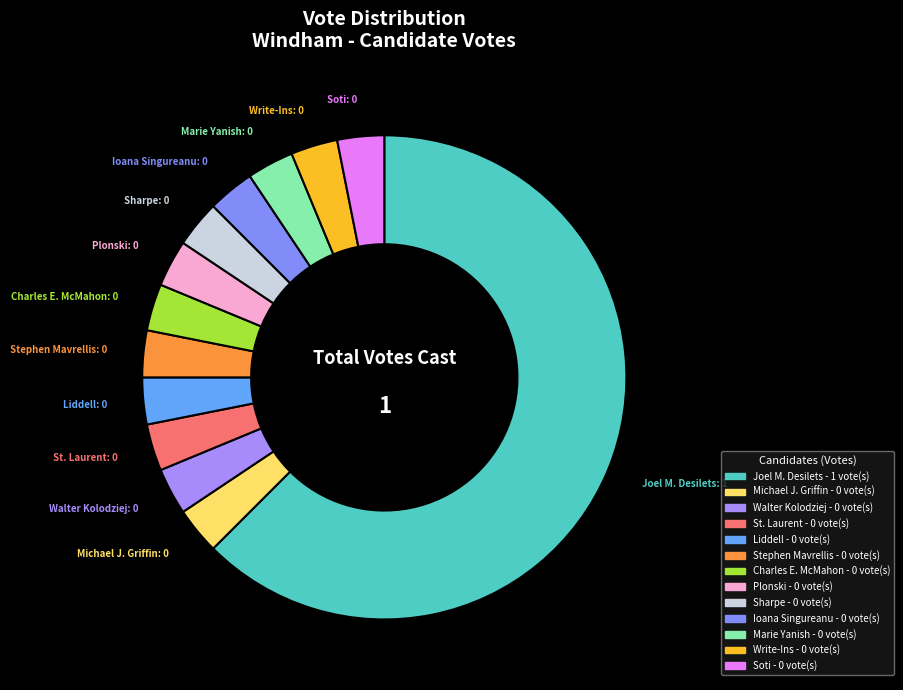

Which category accounts for the majority?

Joel M. Desilets